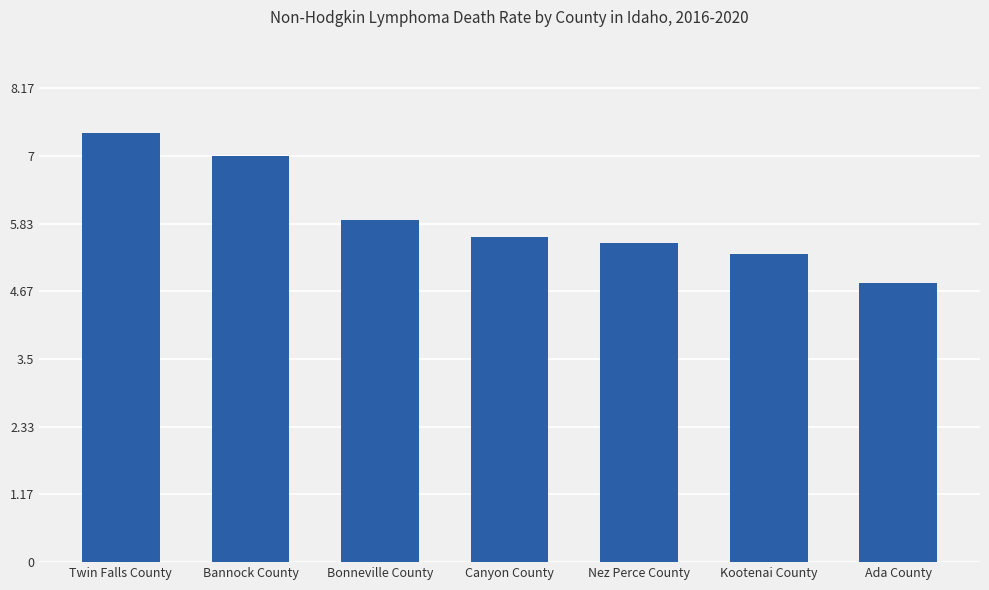

Are the bars horizontal?

No